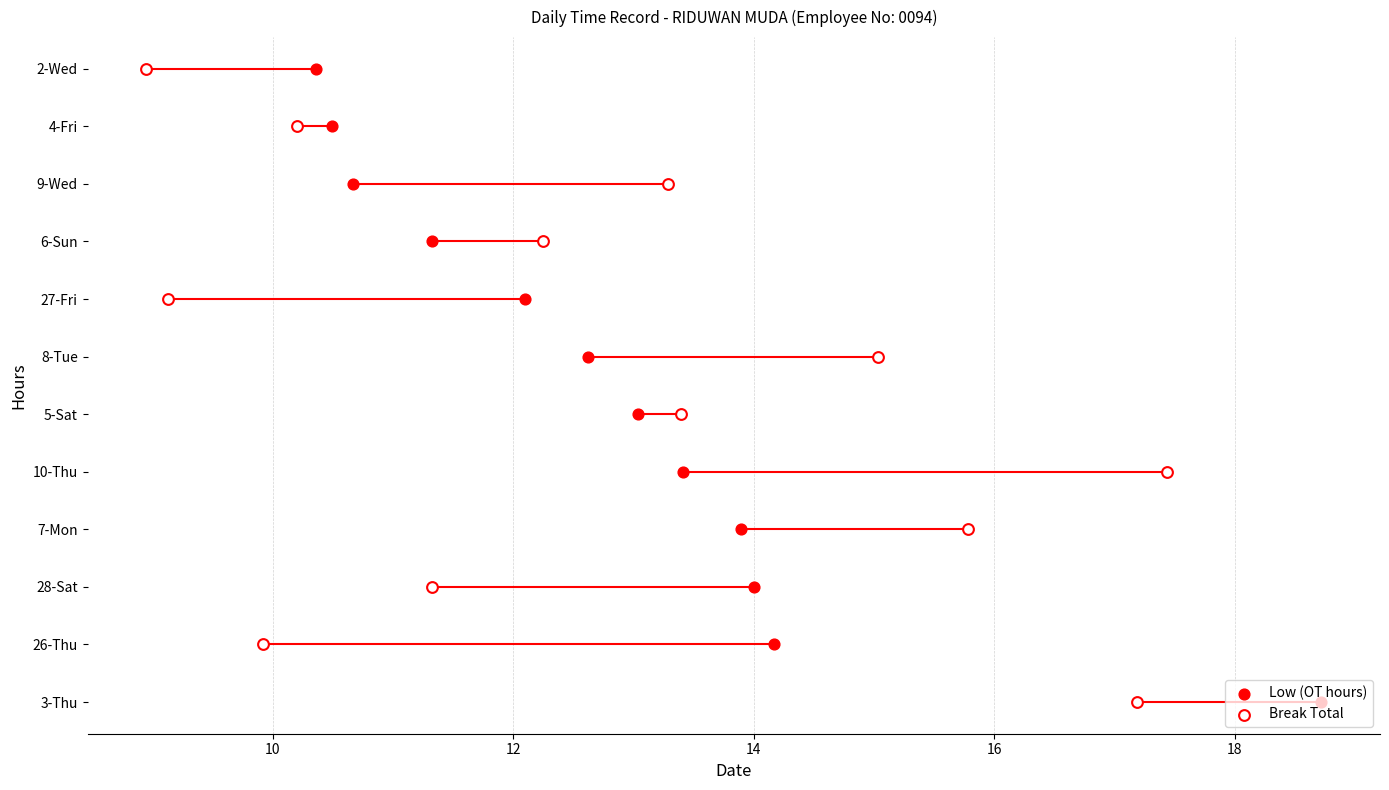

Which series has the largest total across all categories?

Low (OT hours)